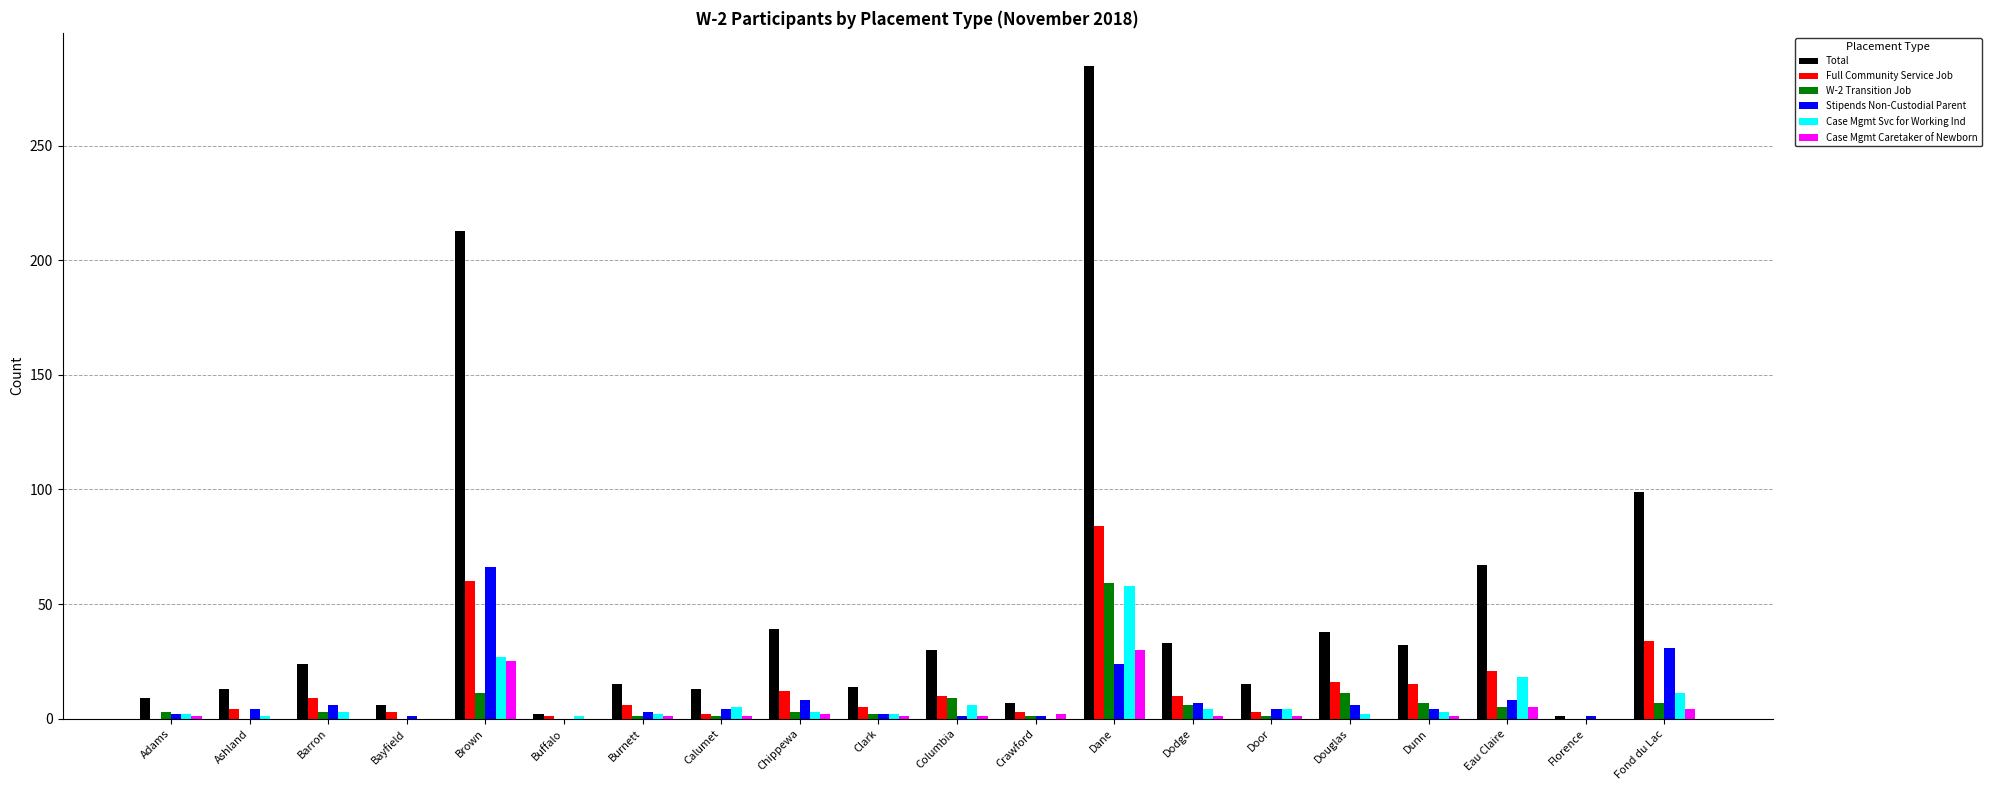

True or false: Total has a value of 140 at Fond du Lac.

False